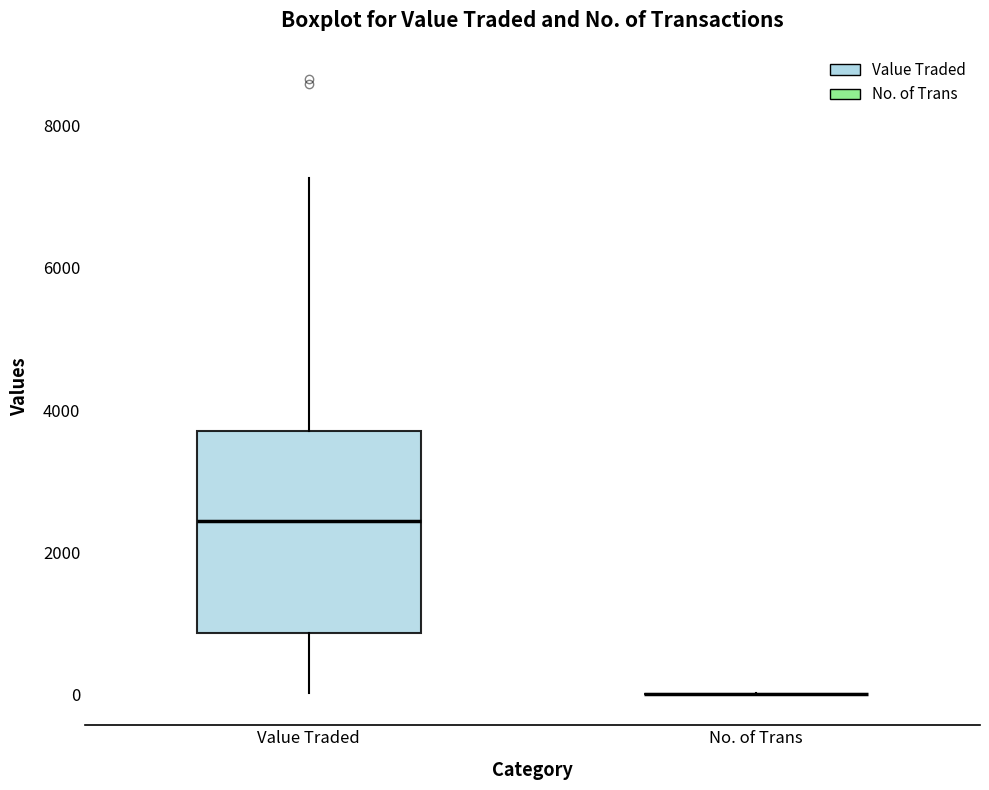

Reading left to right, read every box against the y-axis: the position of its median line, the range the box covers, and the ends of its whiskers. The values are not printed on the chart, so give them approximately, as read against the axis.

Value Traded: median 2400, box 800 to 3800, whiskers 0 to 7200
No. of Trans: box collapsed to a line at 0, whiskers 0 to 0